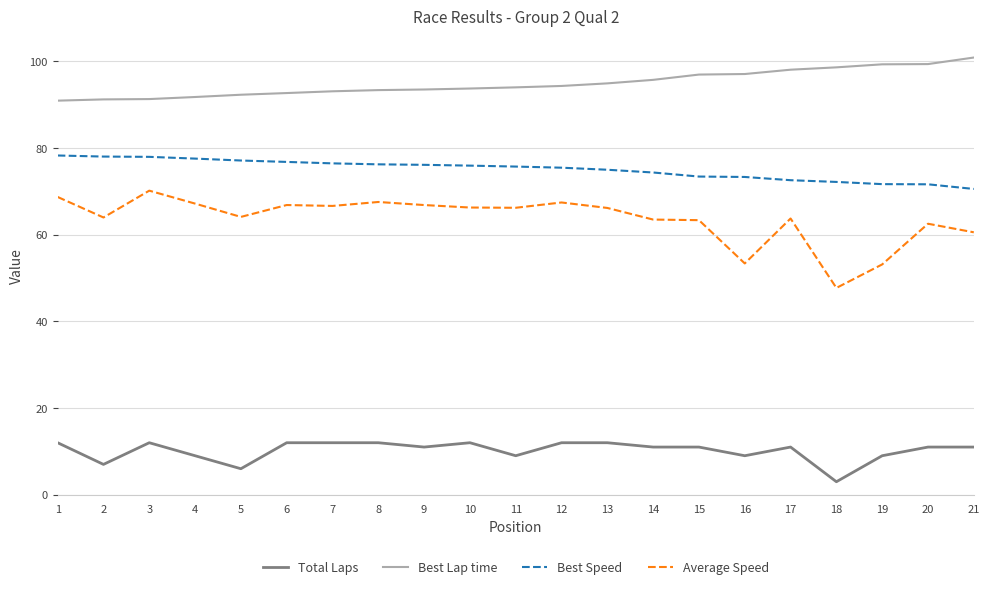

True or false: Best Lap time and Total Laps cross at least once.

False